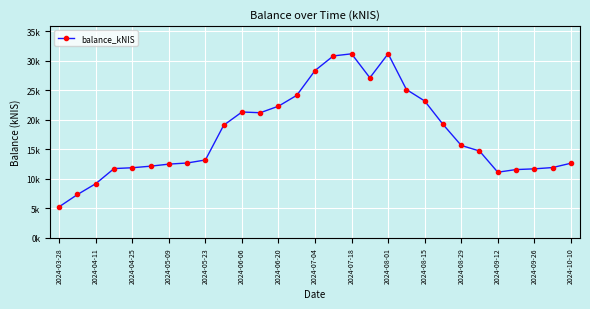

What is the difference between the maximum and minimum values?

25904.2